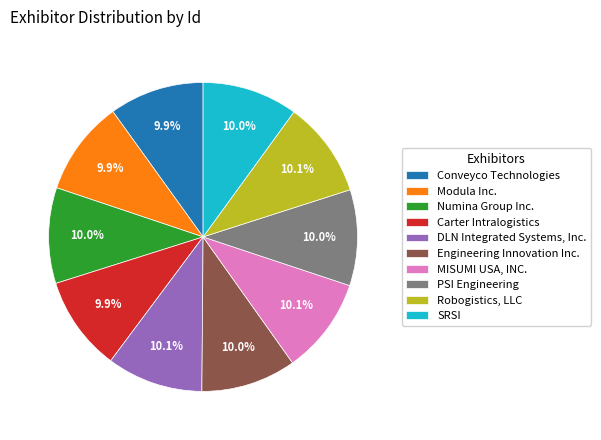

What portion of the pie excludes PSI Engineering?

90.0%